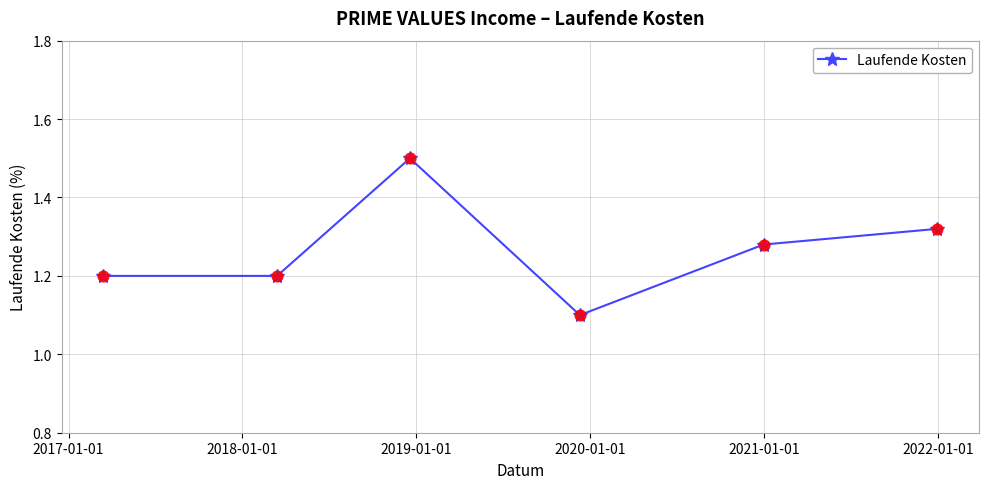

What is the value of the 4th point from the left?

1.1